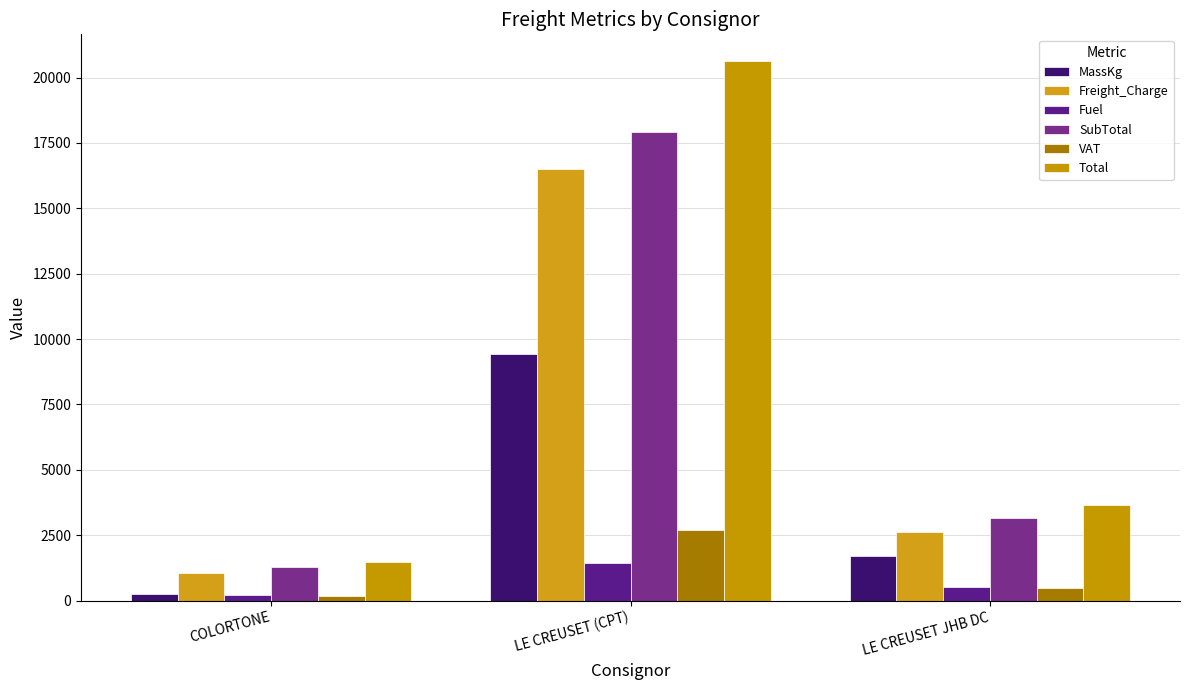

What is the highest value of the SubTotal series?

17932.1